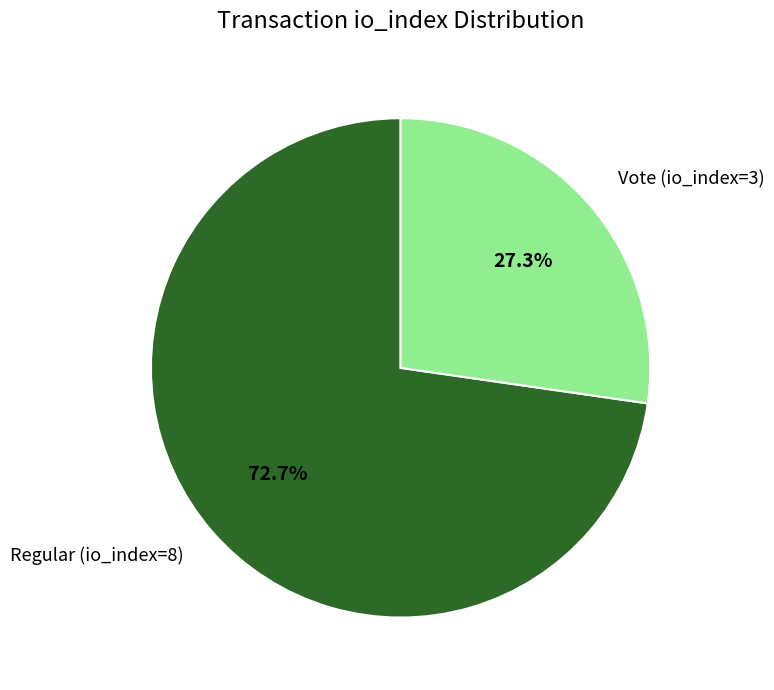

Which has a higher value, Vote (io_index=3) or Regular (io_index=8)?

Regular (io_index=8)